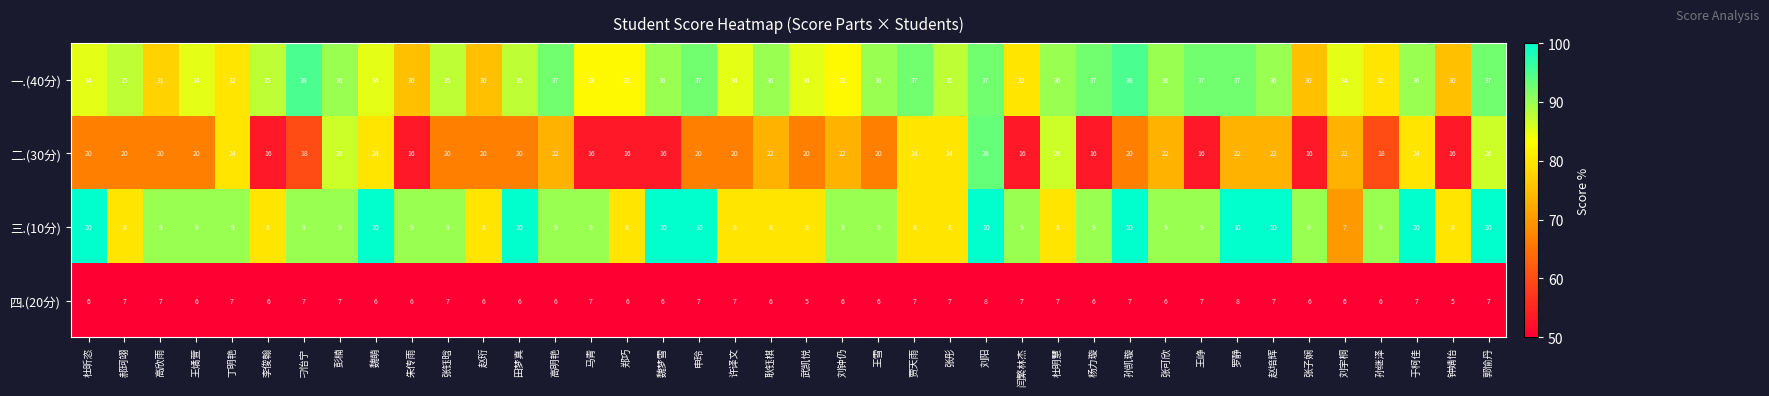

Which series has the largest range (max minus min)?

二.(30分)